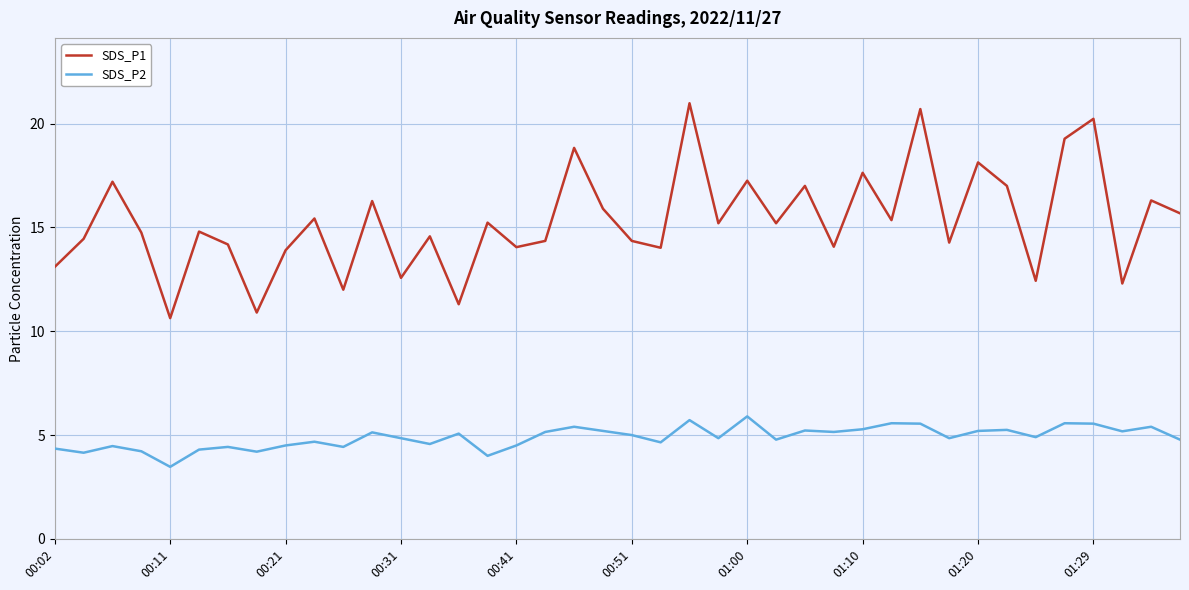

Which series has the largest range (max minus min)?

SDS_P1